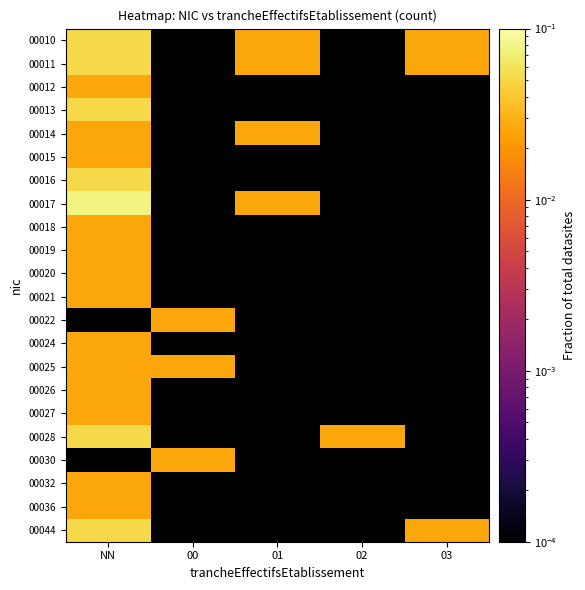

Which series has the widest spread of values?

00017